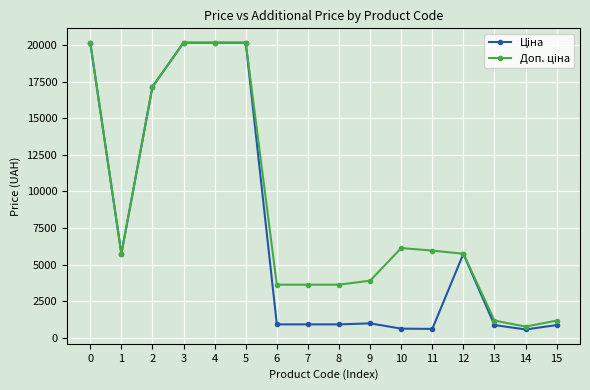

At how many categories does at least one series exceed 2713?

13